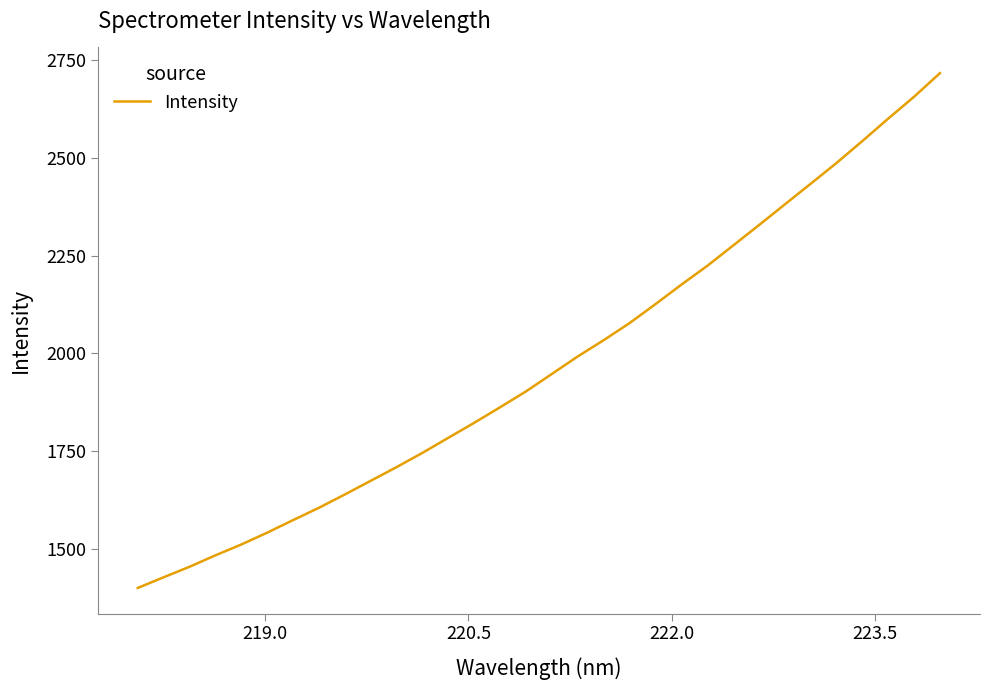

What is the greatest value displayed?

2716.9